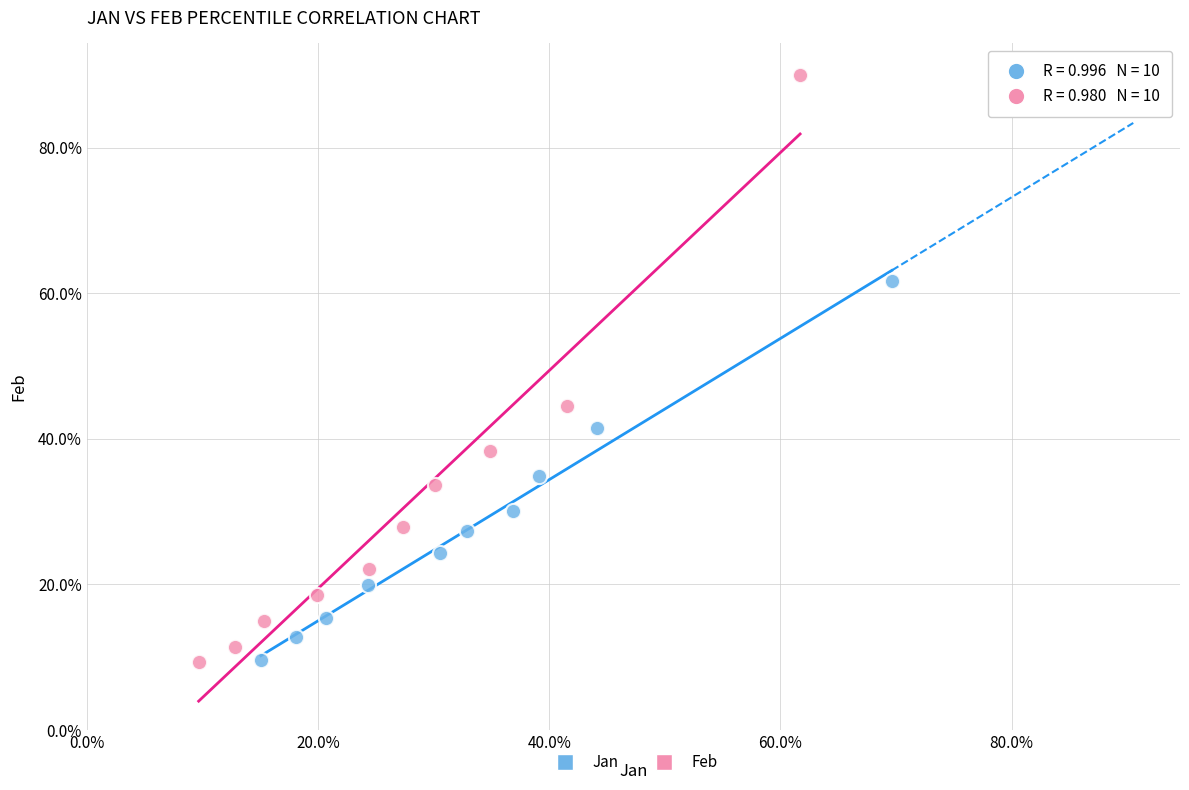

What are all the series names shown in the legend?

Jan, Feb